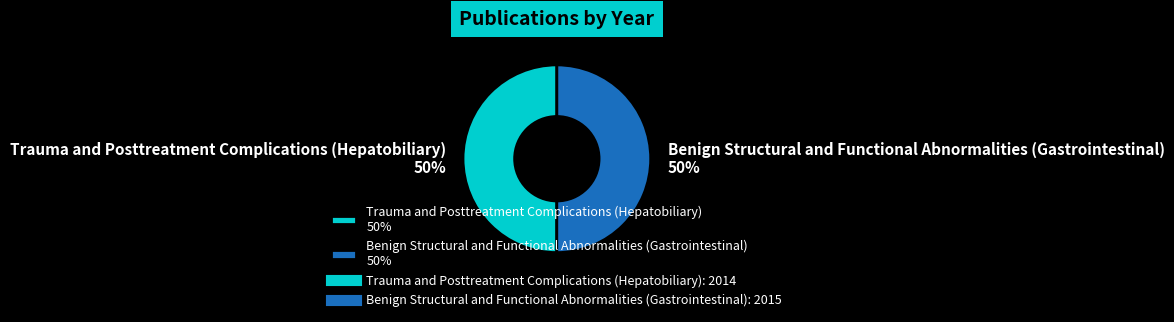

What is the ratio of the value at Trauma and Posttreatment Complications (Hepatobiliary) 50% to the value at Benign Structural and Functional Abnormalities (Gastrointestinal) 50%?

1.0